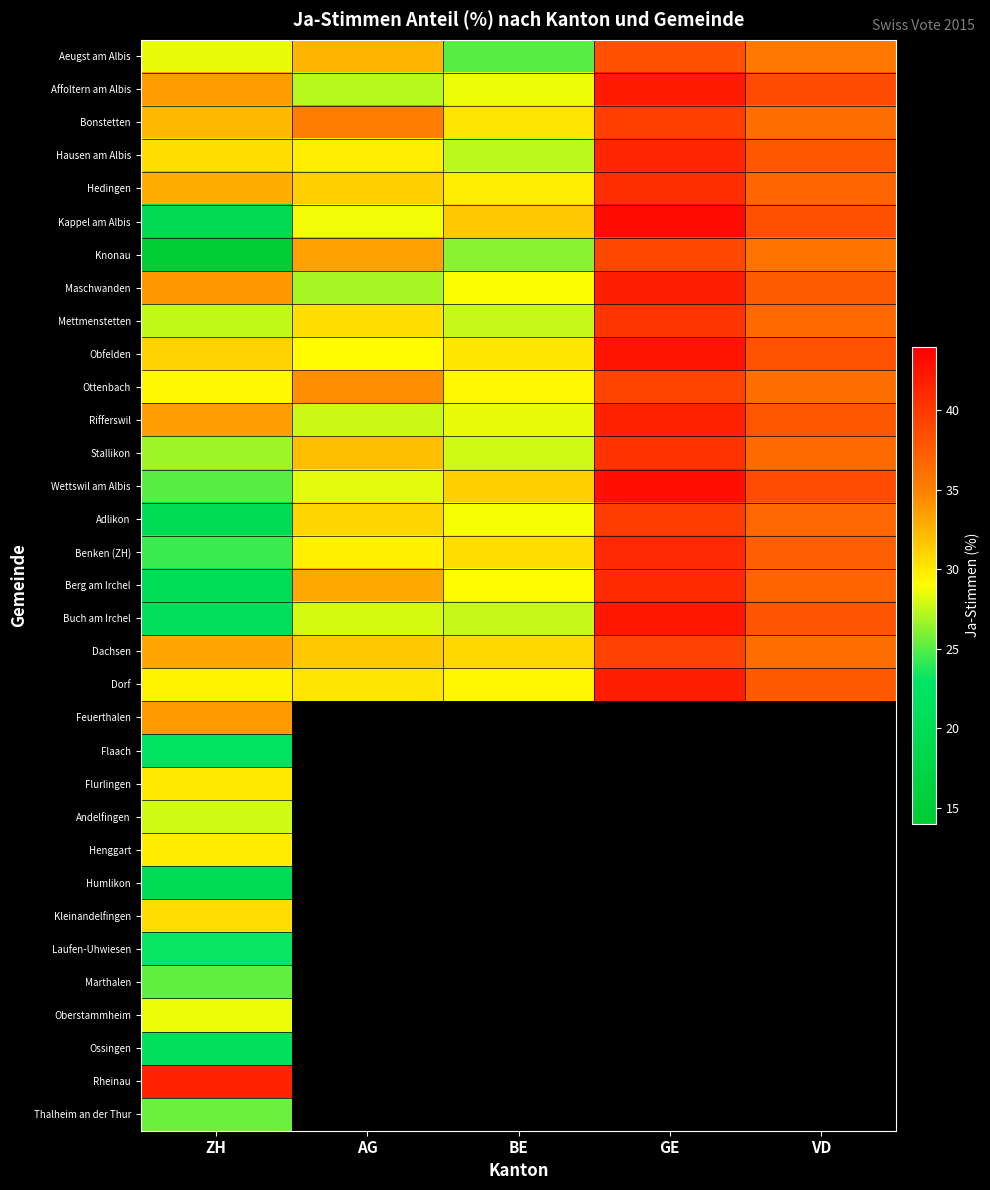

Is it true that Rifferswil equals 63.2 at VD?

False